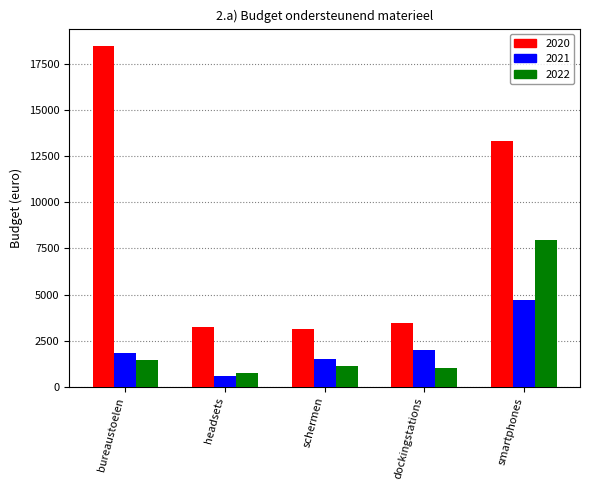

What is the difference between the second highest and minimum values in the 2022 series?

697.0